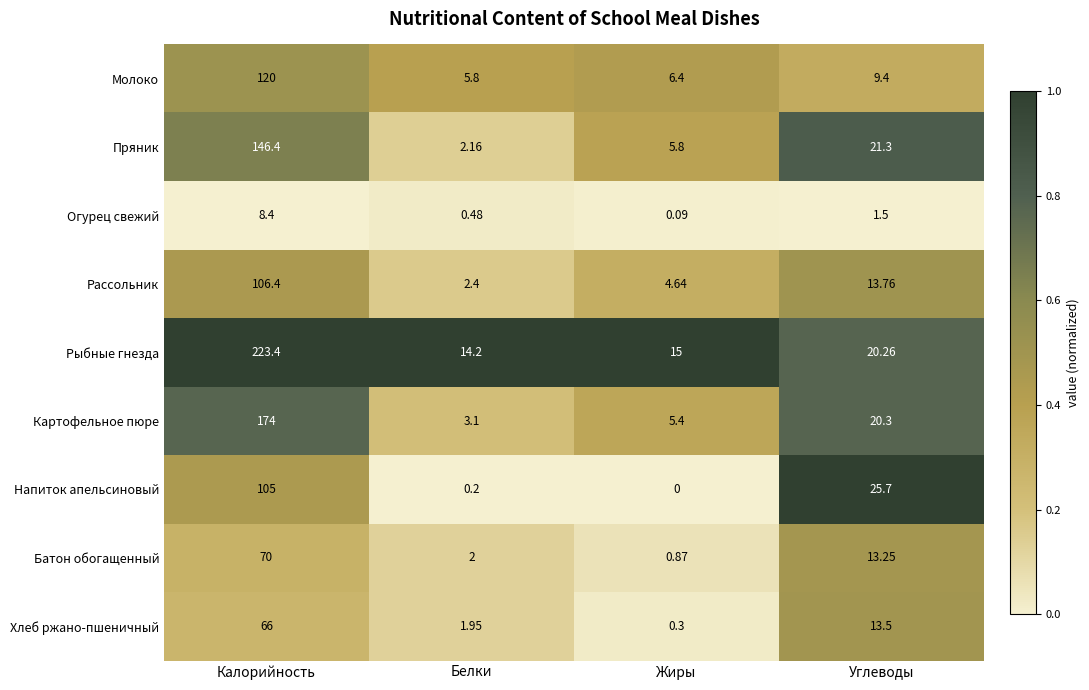

Which category has the lowest value across all series?

Жиры